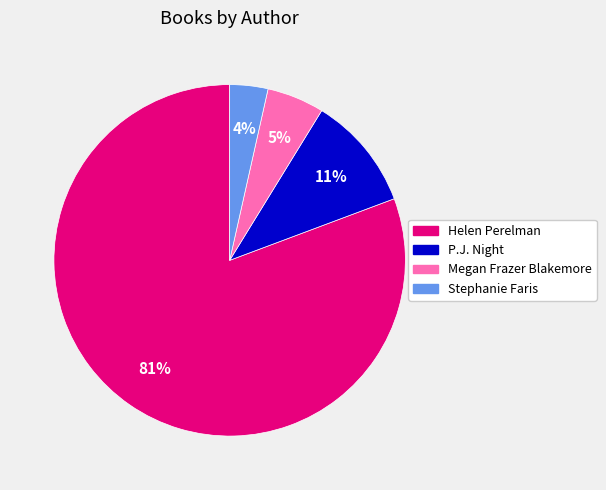

Does any single category account for the majority?

Yes